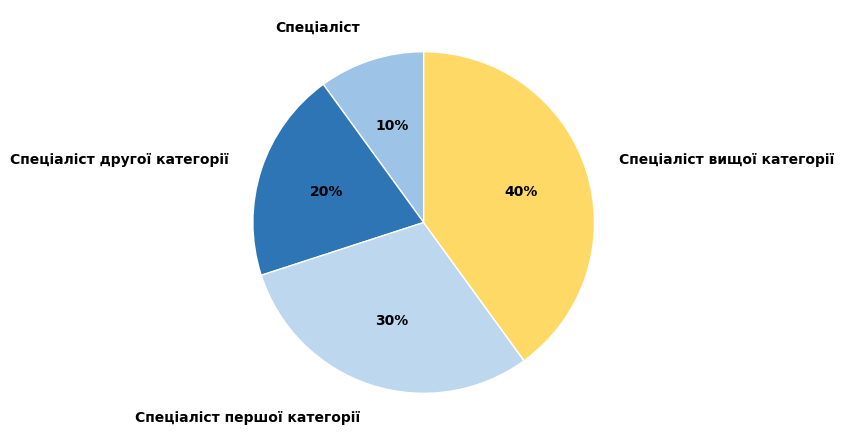

Do Спеціаліст першої категорії and Спеціаліст together represent more than half of the pie?

No